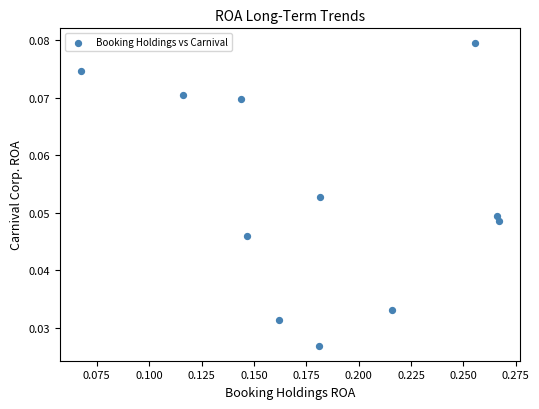

How many points are shown in the scatter plot?

11